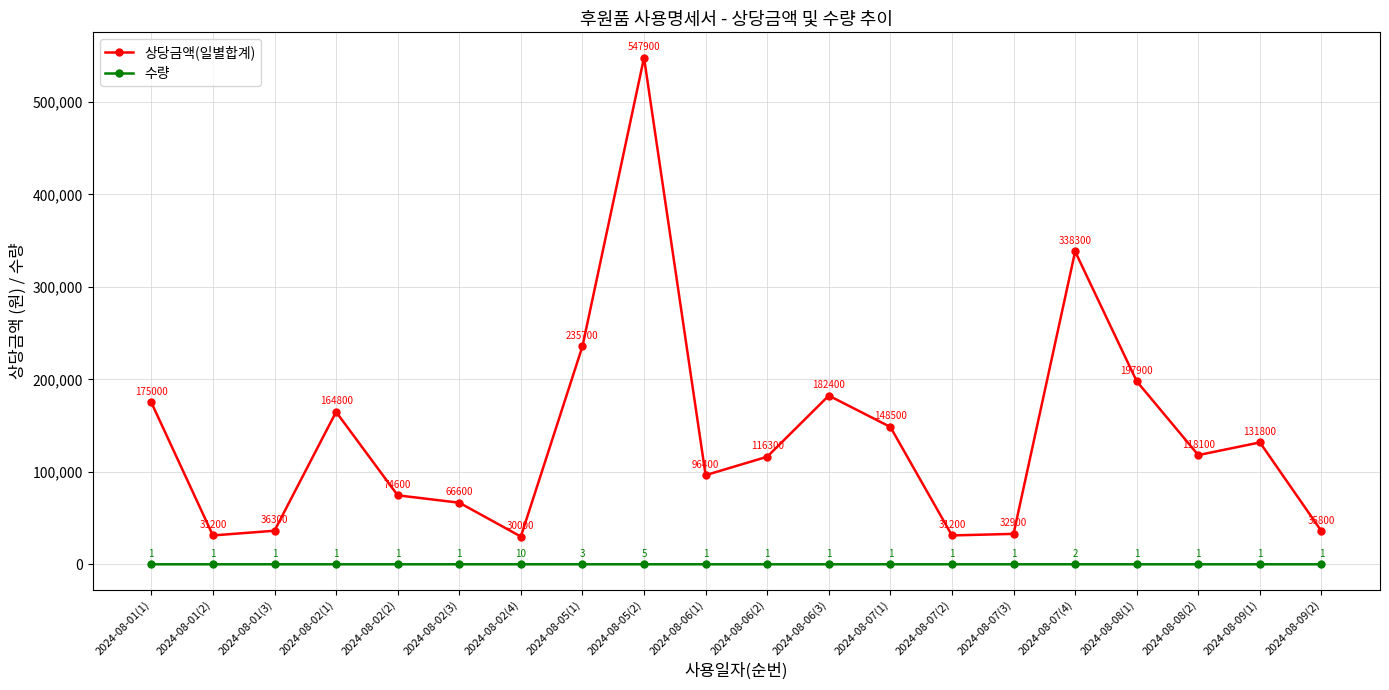

Is it true that 상당금액(일별합계) equals 36300 at 2024-08-01(3)?

True